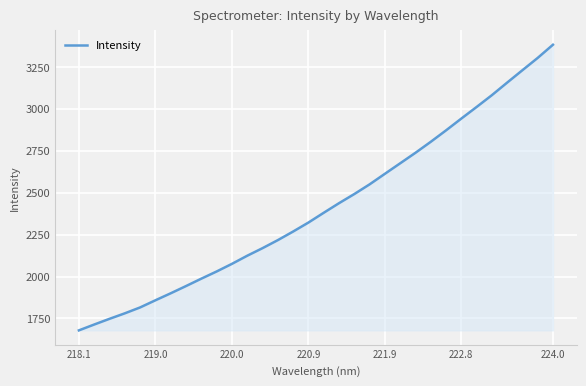

What is the greatest value displayed?

3382.0